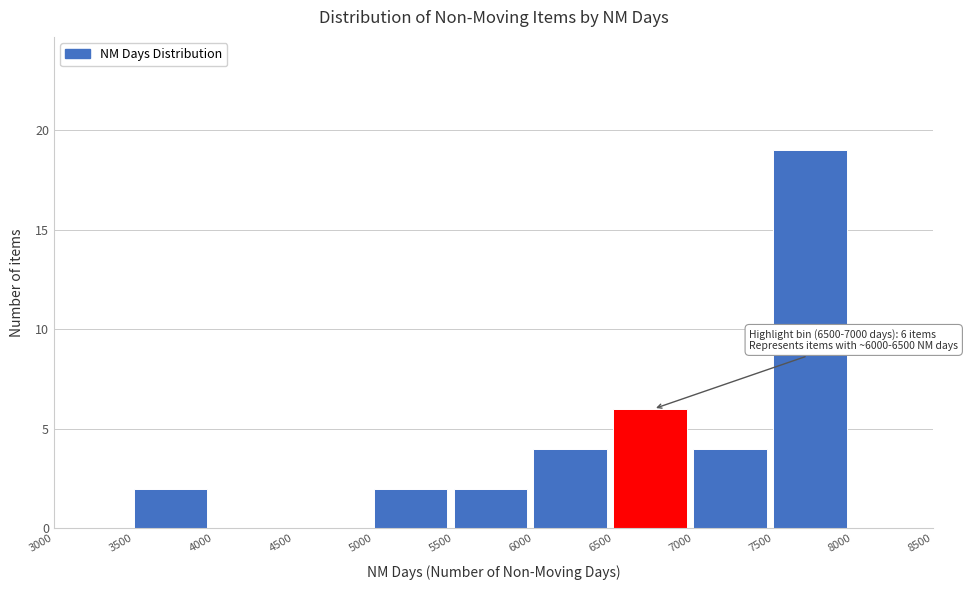

Over which range of the x-axis is the bar tallest?

7500 to 8000